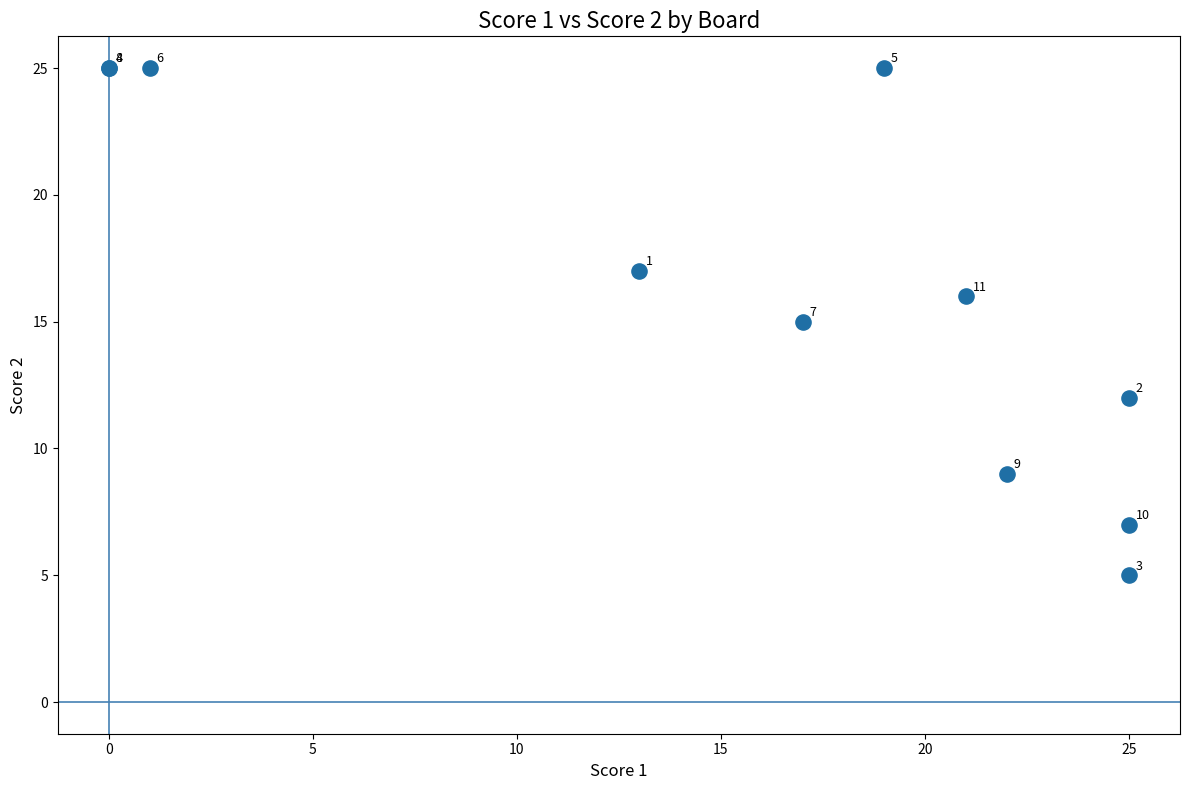

What Y value in the scatter plot is closest to 15?

15